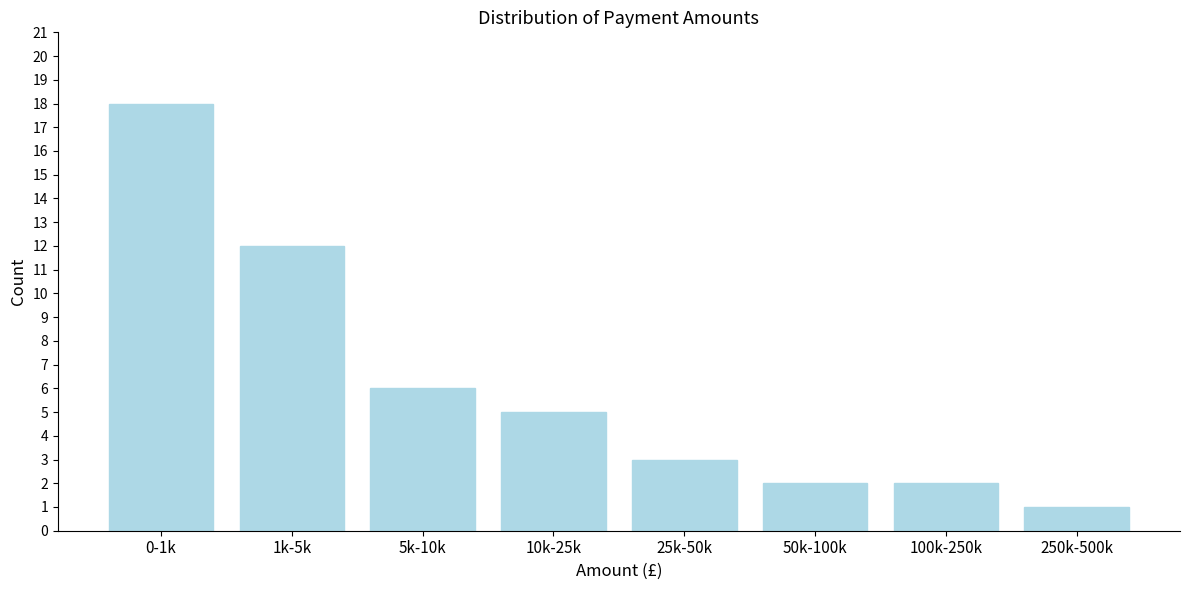

Reading left to right, what are all the values shown in this chart?

18	12	6	5	3	2	2	1